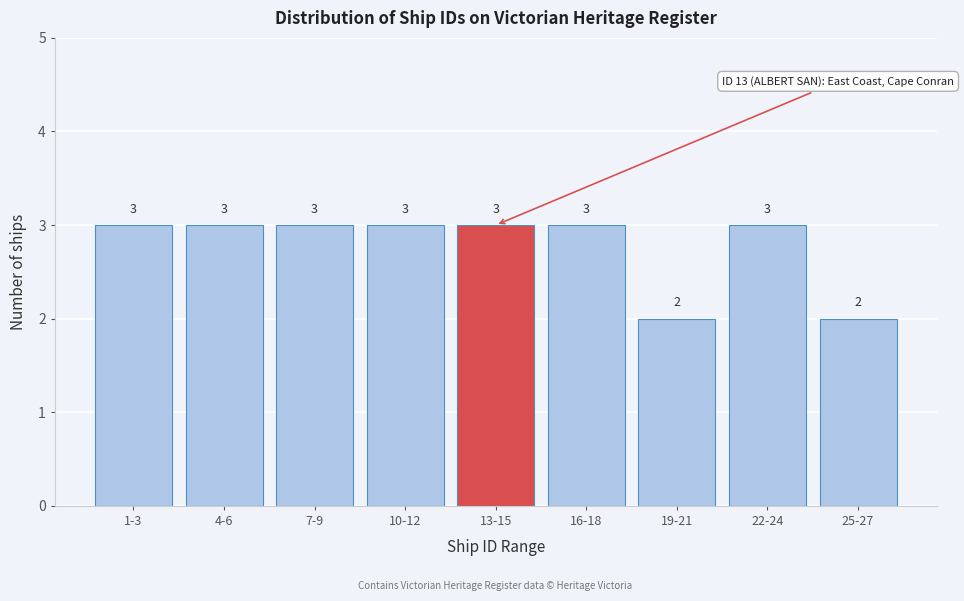

Reading left to right, what are all the values shown in this chart?

3	3	3	3	3	3	2	3	2